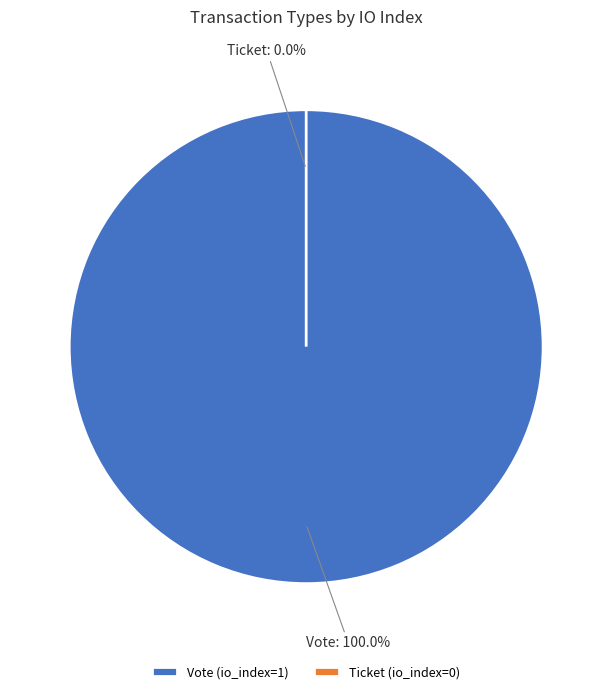

Count the number of slices in the pie.

2